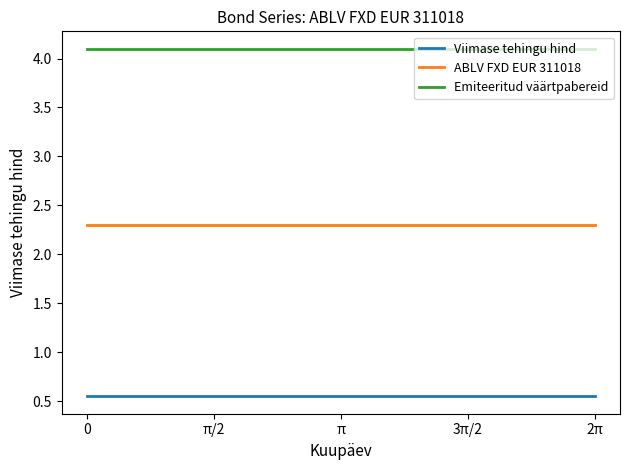

True or false: Emiteeritud väärtpabereid and Viimase tehingu hind intersect in this chart.

False